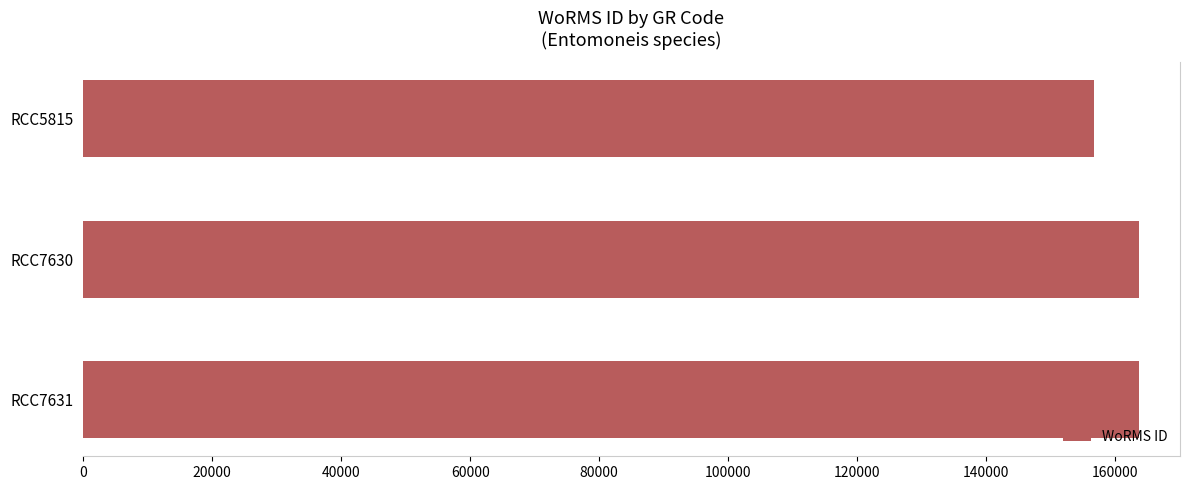

How many bars are there in total?

3